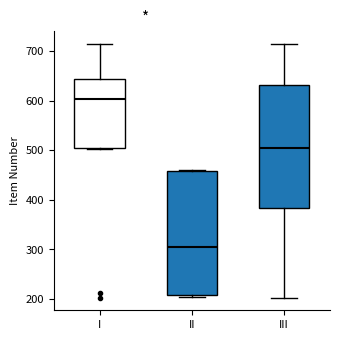

Where does the median line of the box for II sit on the y-axis? The values are not printed on the chart, so give them approximately, as read against the axis.

310